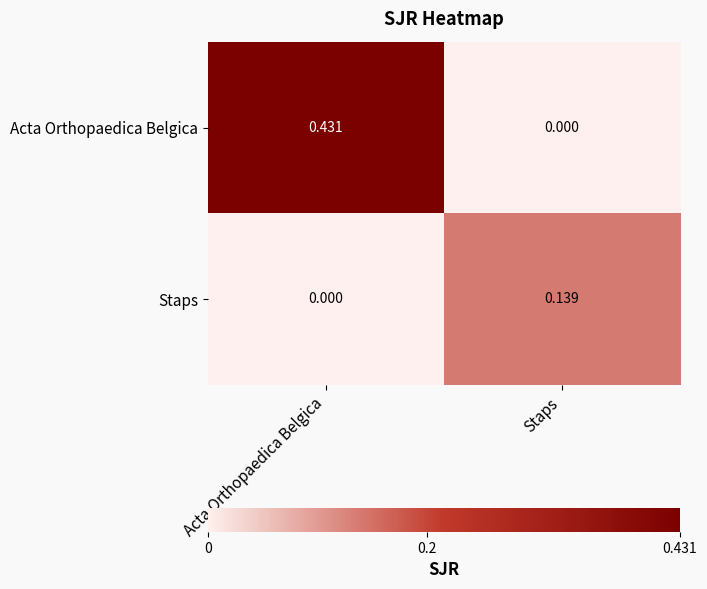

Which category has the highest value across all series?

Acta Orthopaedica Belgica